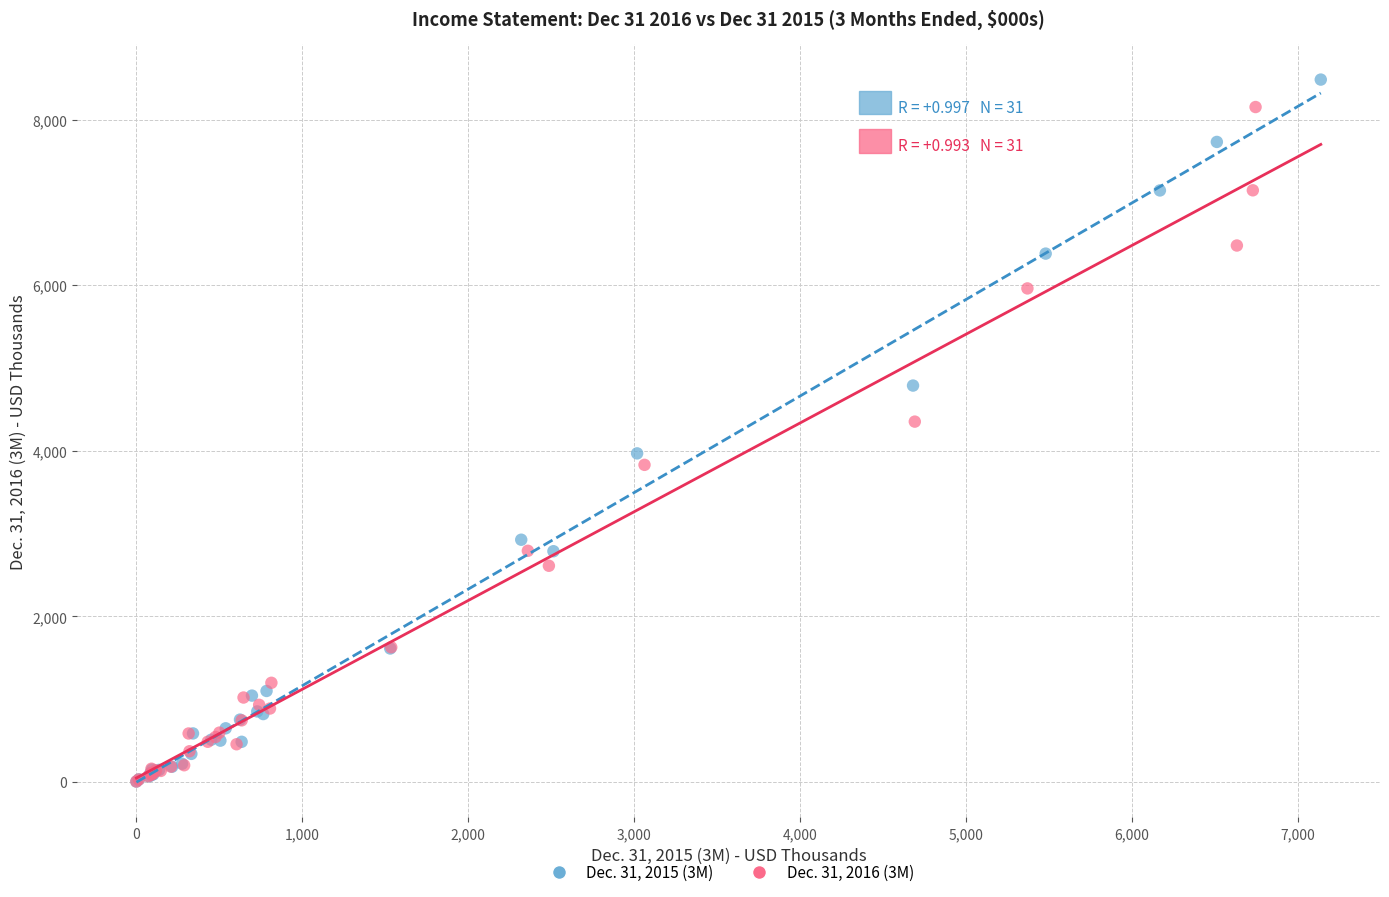

Which series reaches the maximum Y coordinate?

Dec. 31, 2015 (3M)